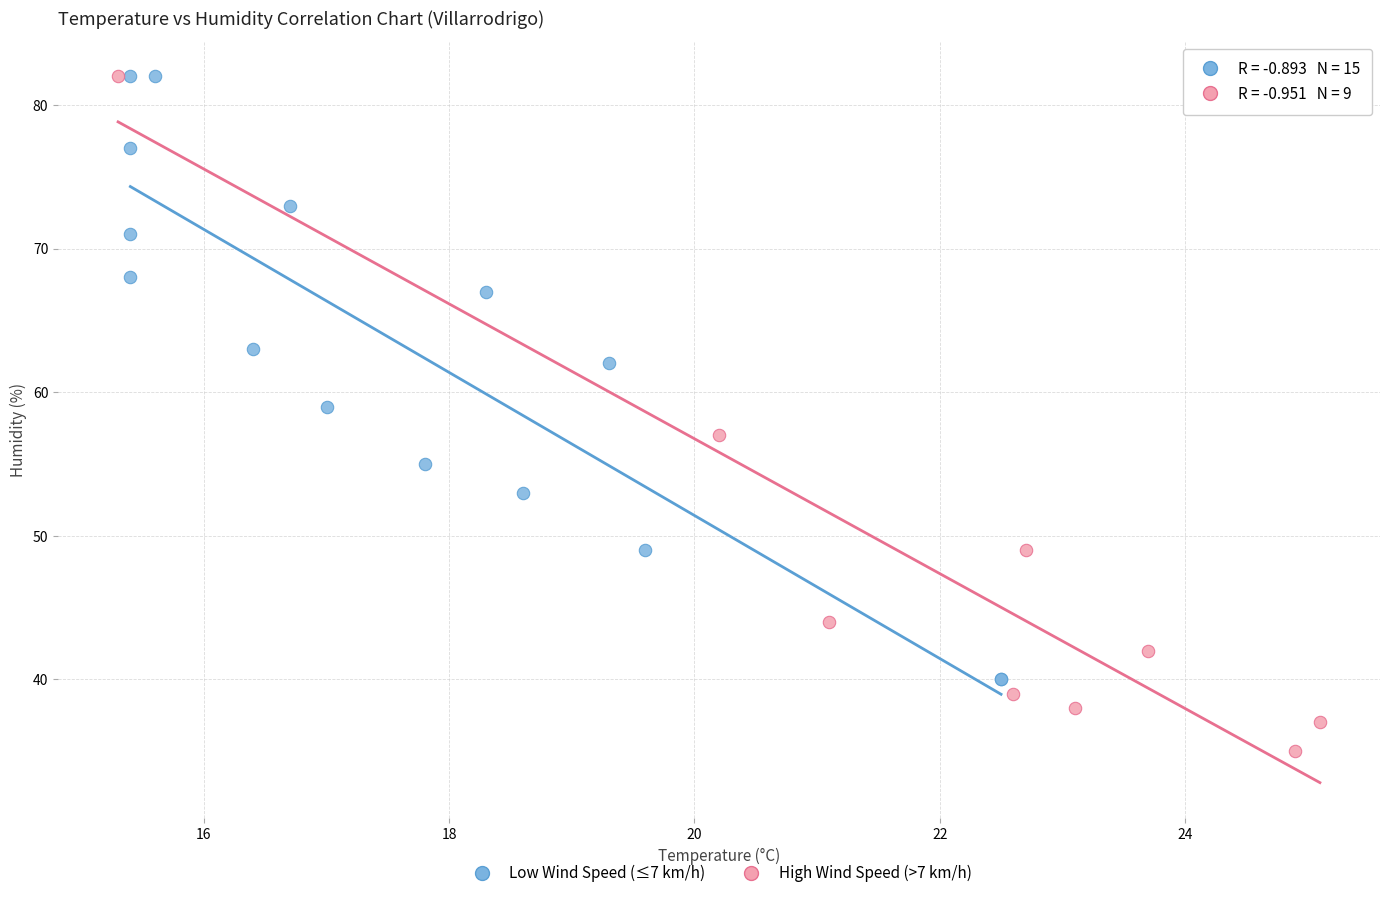

Which series has the largest Y range (max minus min)?

High Wind Speed (>7 km/h)